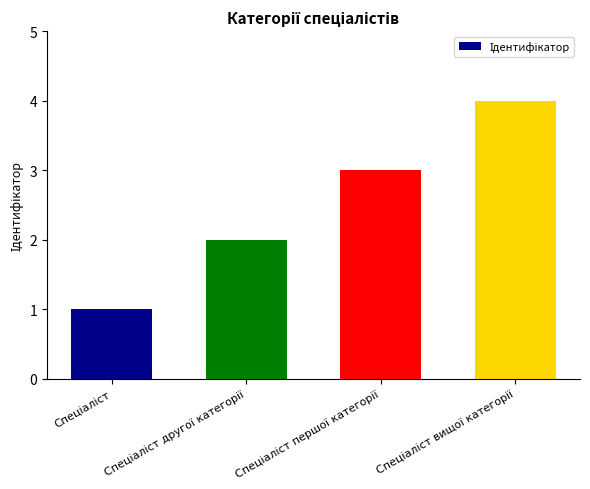

Reading right to left, what are all the values shown in this chart?

4	3	2	1